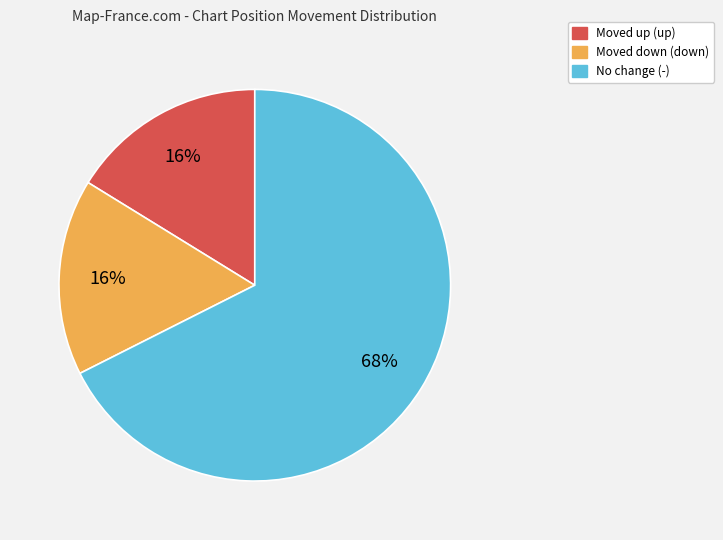

Is there any slice that represents more than half of the pie?

Yes